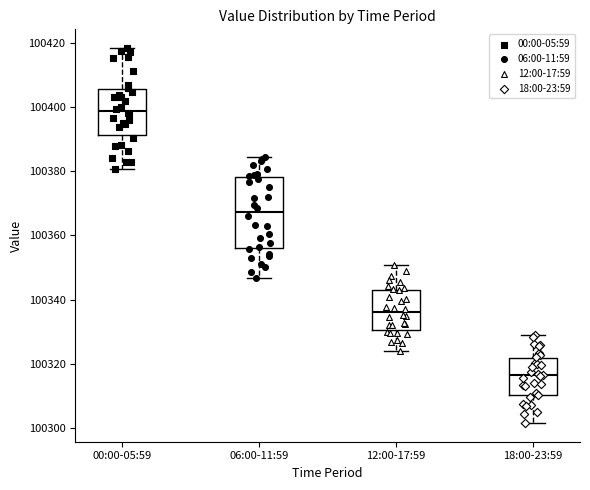

Which box's median line is the highest?

00:00-05:59